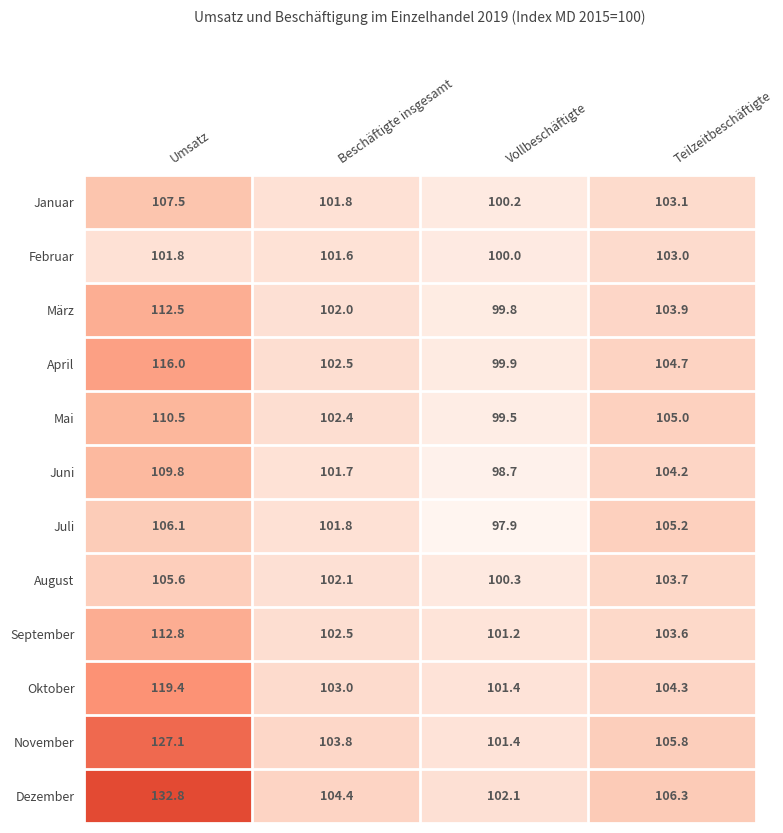

Where is April nearest to the value 107?

Teilzeitbeschäftigte